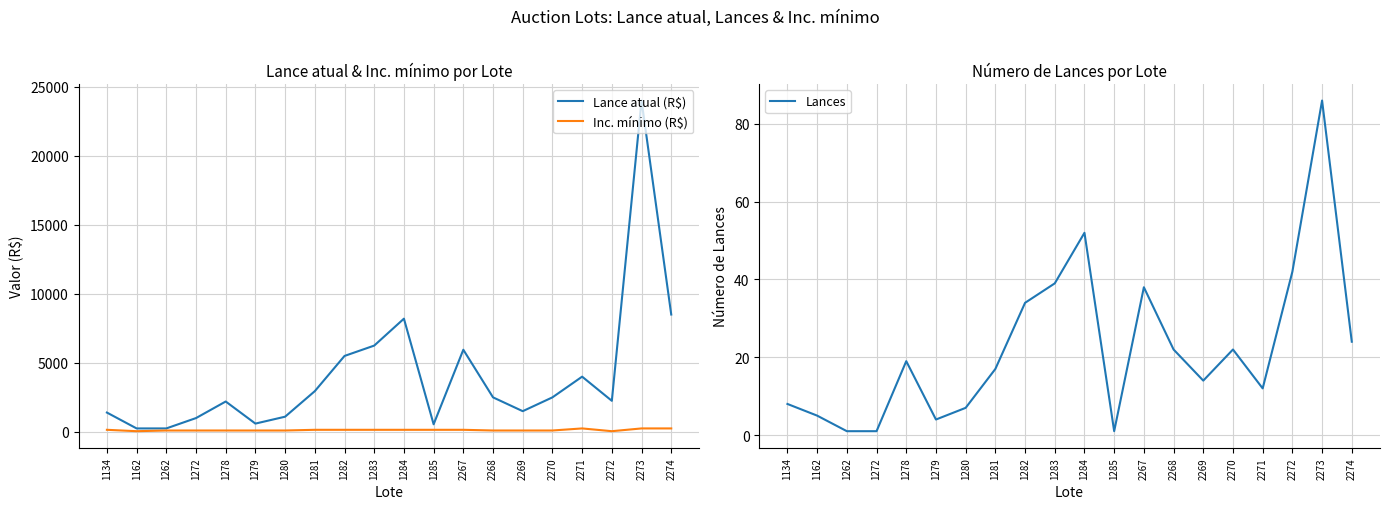

What is the value of the Lances point at the 11th from the left?

52